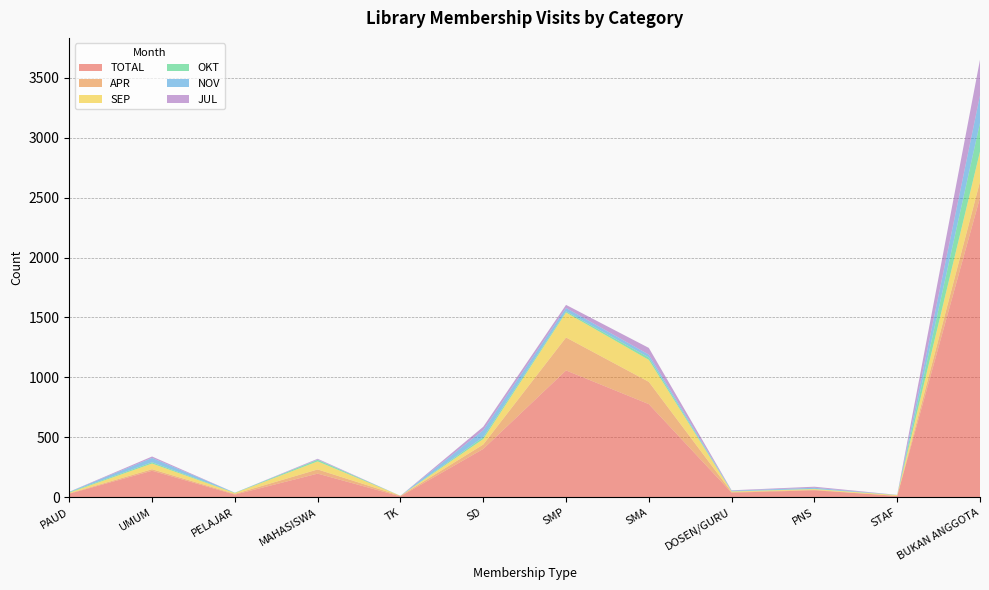

Reading left to right, what are all the values shown in this chart?

TOTAL: 29	221	22	197	7	403	1058	777	38	58	11	2499
APR: 4	13	6	35	5	37	275	186	5	4	0	134
SEP: 5	47	7	67	0	45	208	183	5	6	7	251
OKT: 5	11	2	13	0	16	10	20	2	2	1	239
NOV: 2	36	1	3	0	58	28	24	5	9	0	230
JUL: 1	12	0	6	0	29	26	56	3	9	1	297